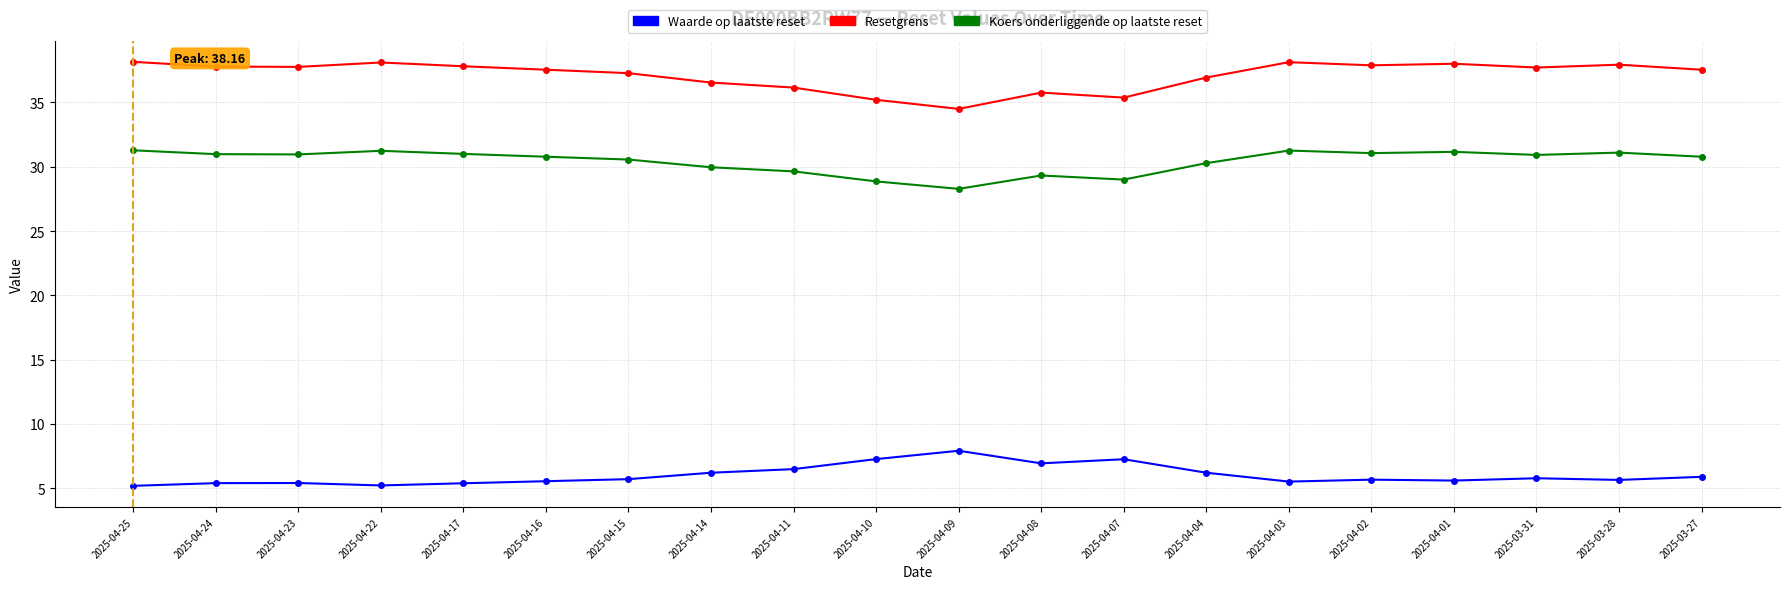

Which series has the largest range (max minus min)?

Resetgrens